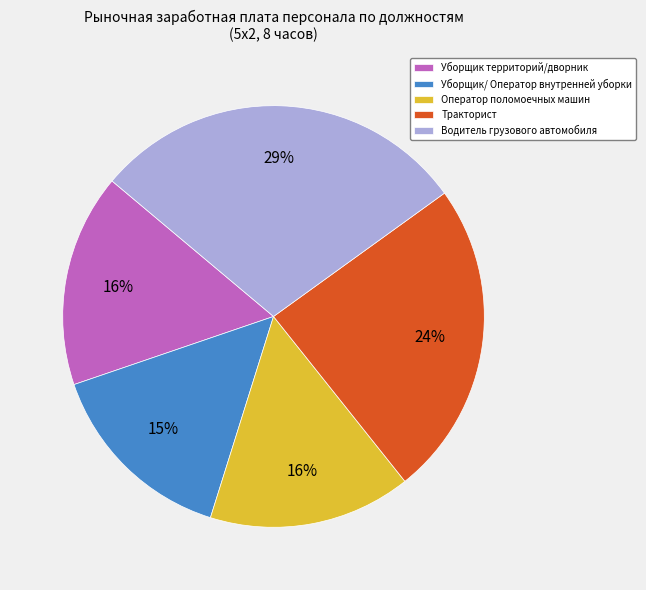

What percentage is the Тракторист slice, to the nearest percent?

24%